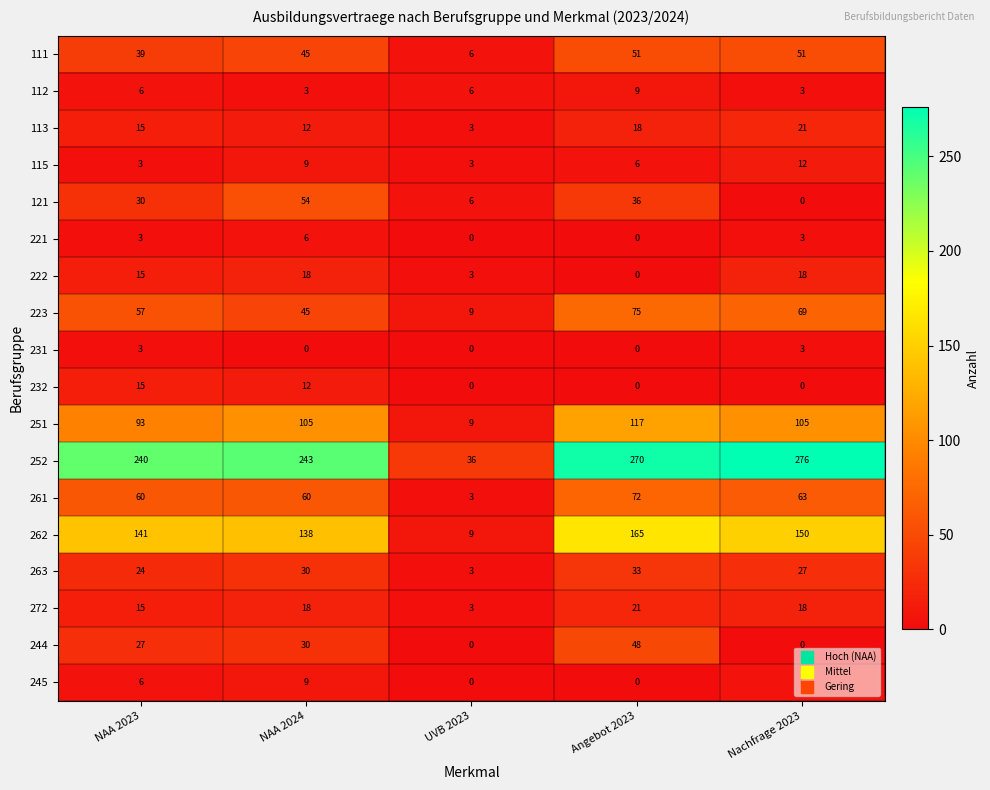

Count the 222 values in the range 3 to 18.

4